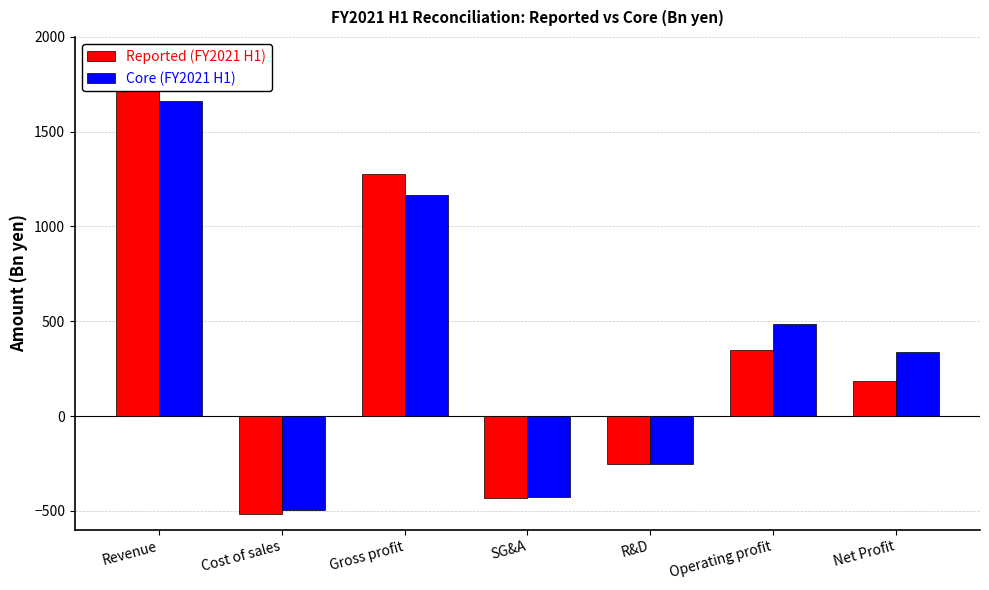

The value of Core (FY2021 H1) at Revenue is 2439.7. True or false?

False